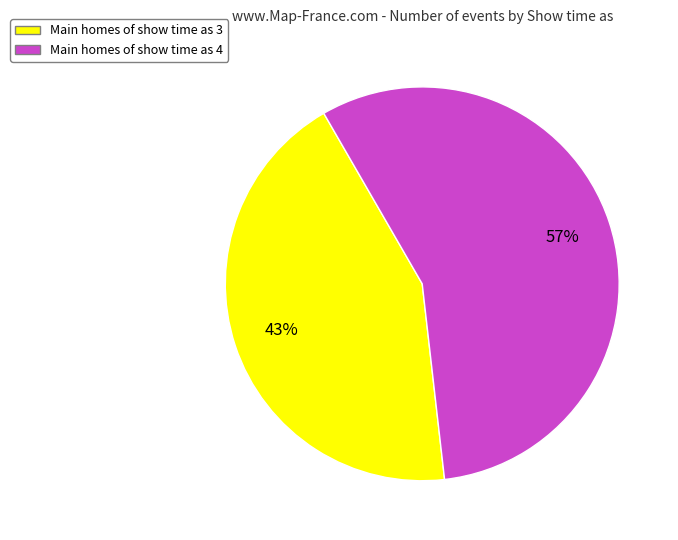

To the nearest percent, what is the average slice percentage?

50%